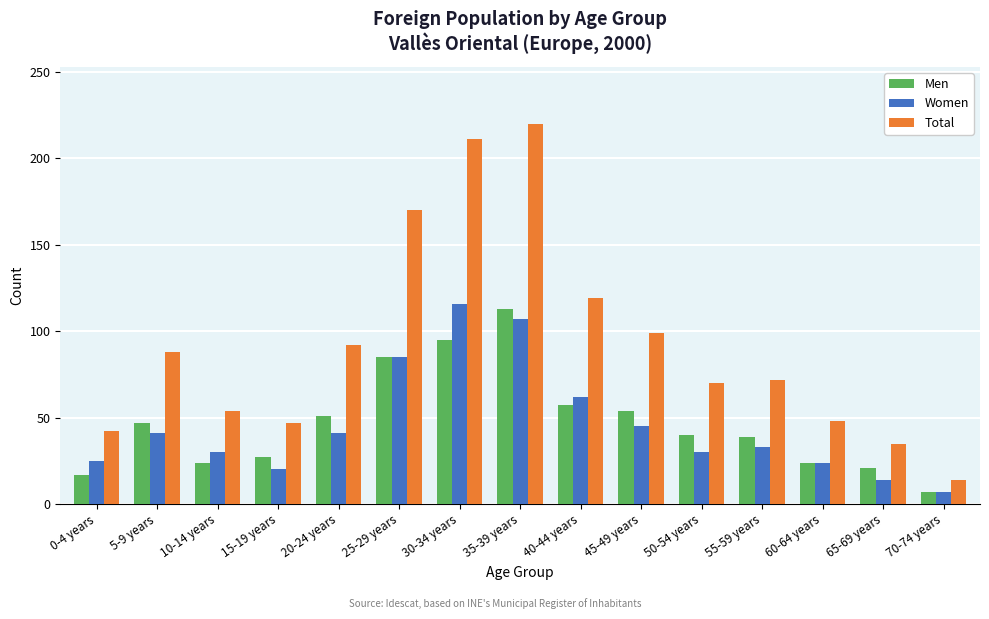

What is the total value across all series at 70-74 years?

28